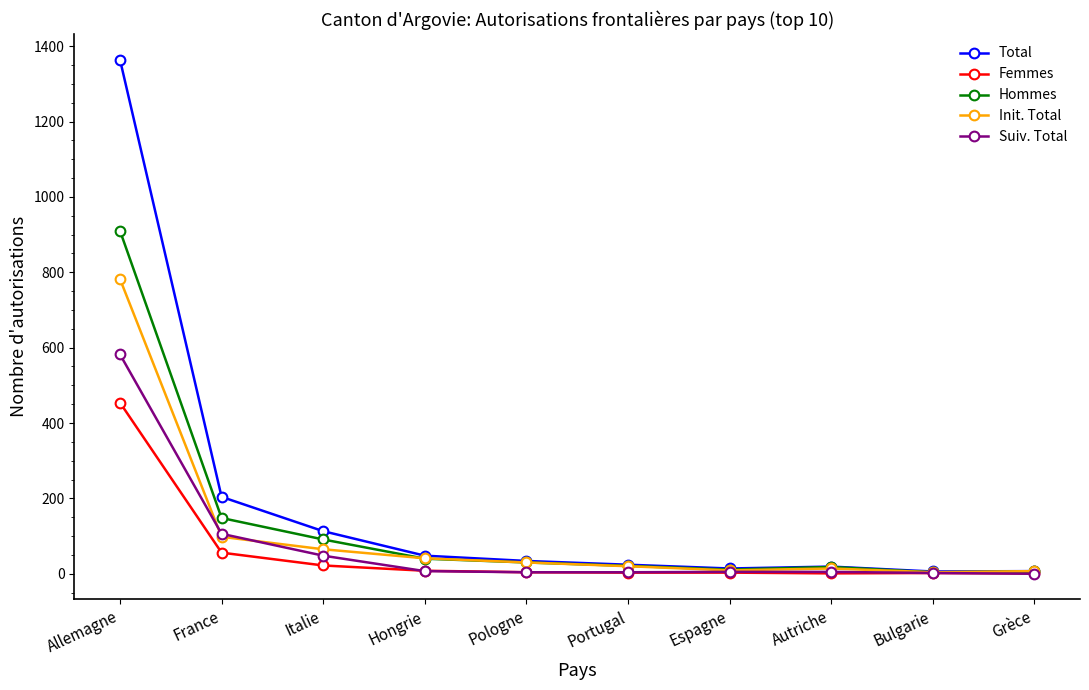

The Suiv. Total series shows 106 at France. True or false?

True